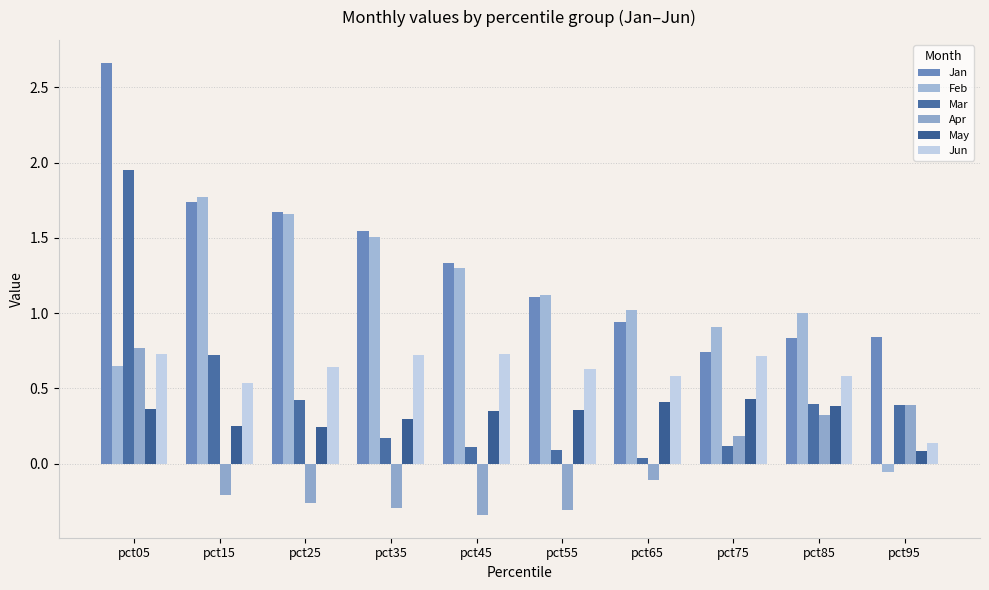

Rank the series by their maximum value, from highest to lowest.

Jan, Mar, Feb, Apr, Jun, May